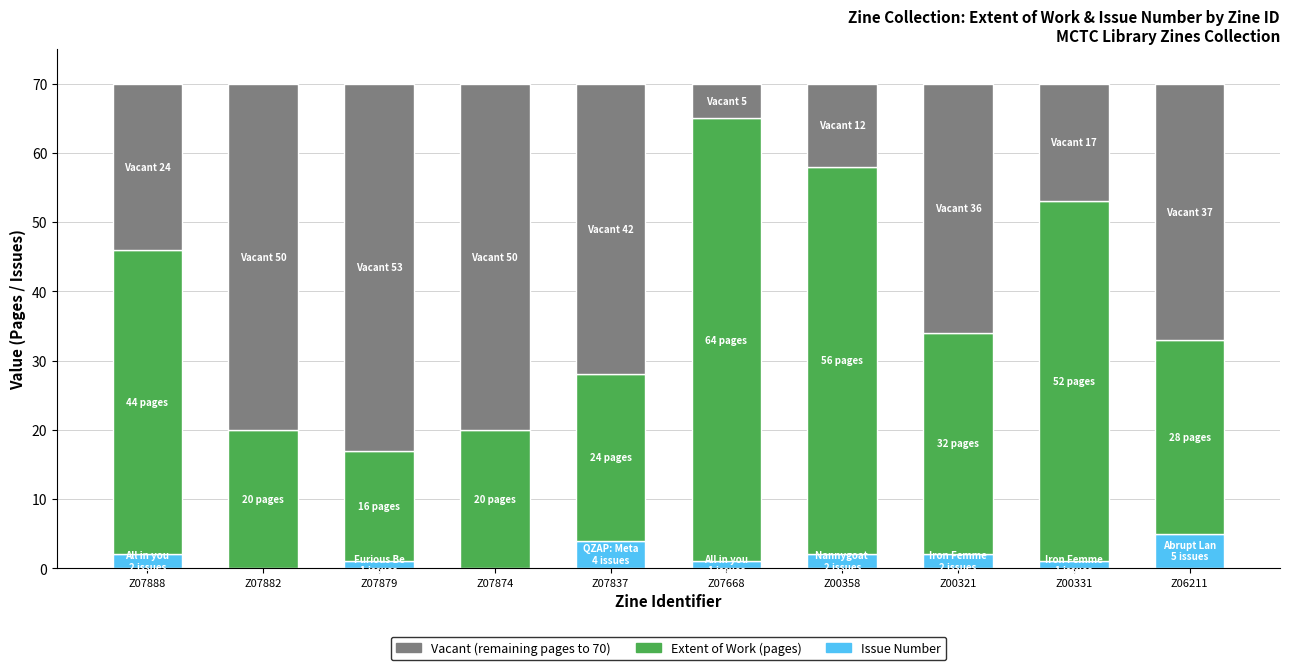

What is the total value across all series at Z07874?

70